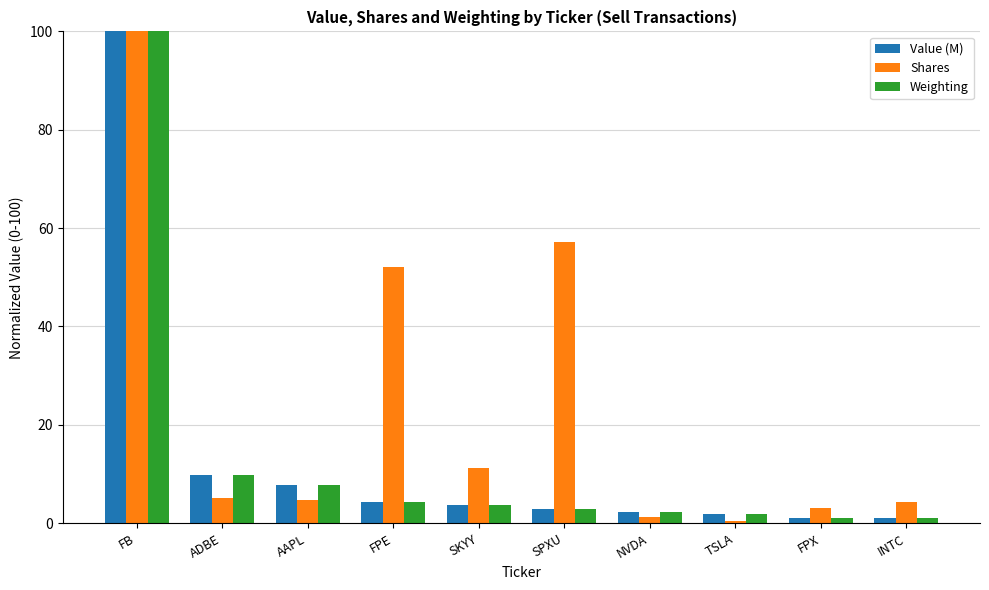

What is the difference between the maximum and second lowest values in the Shares series?

98.7